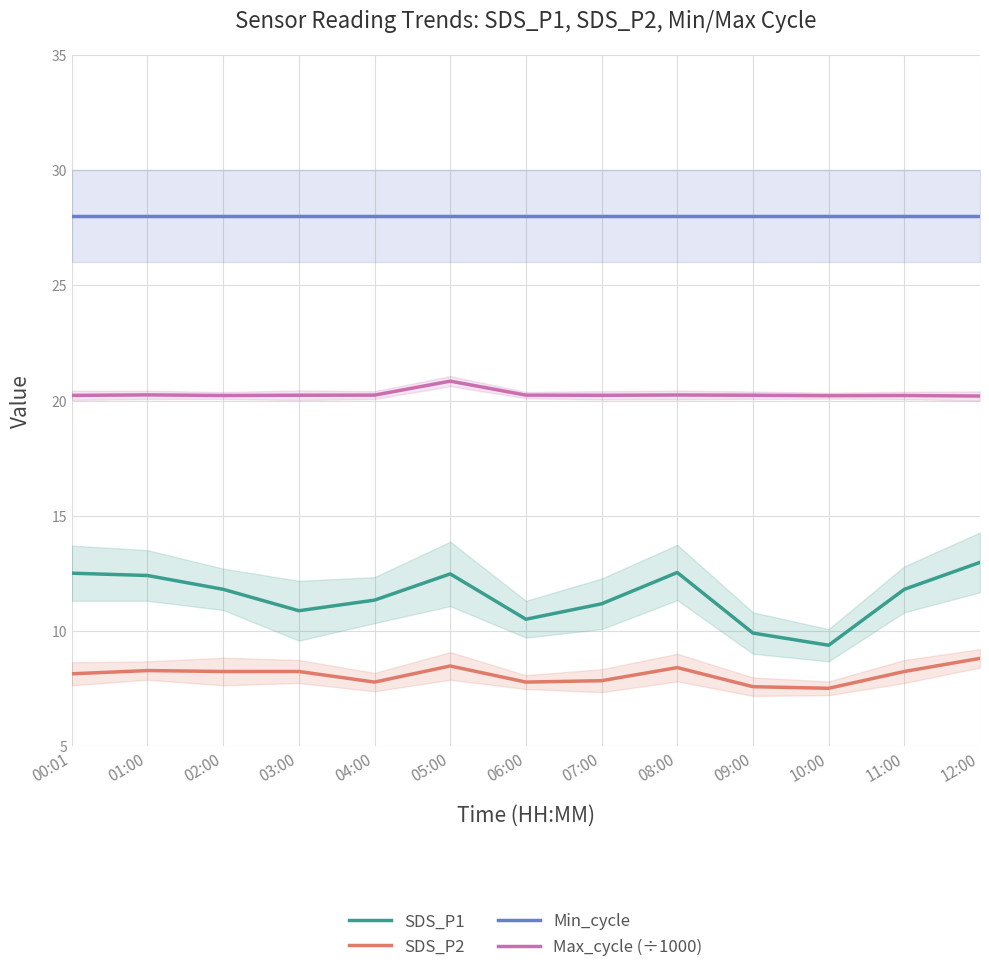

How many lines are shown in the chart?

4